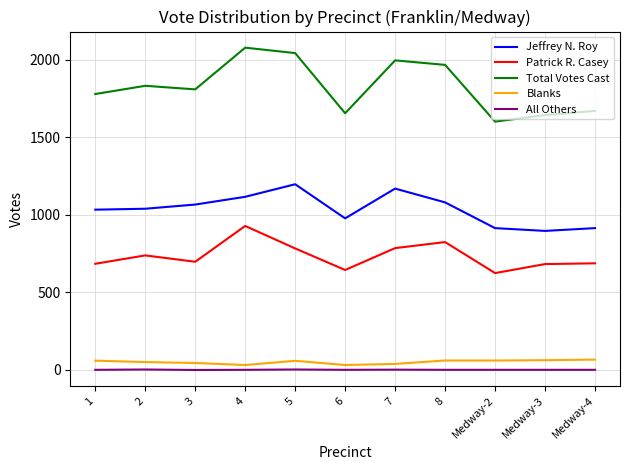

Does the chart have visible grid lines?

Yes